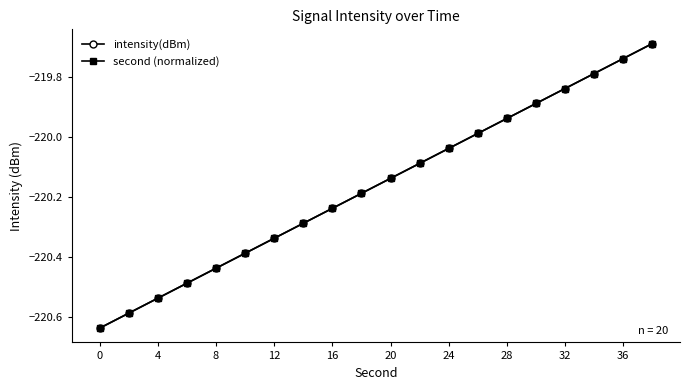

Where is intensity(dBm) nearest to the value -220?

13